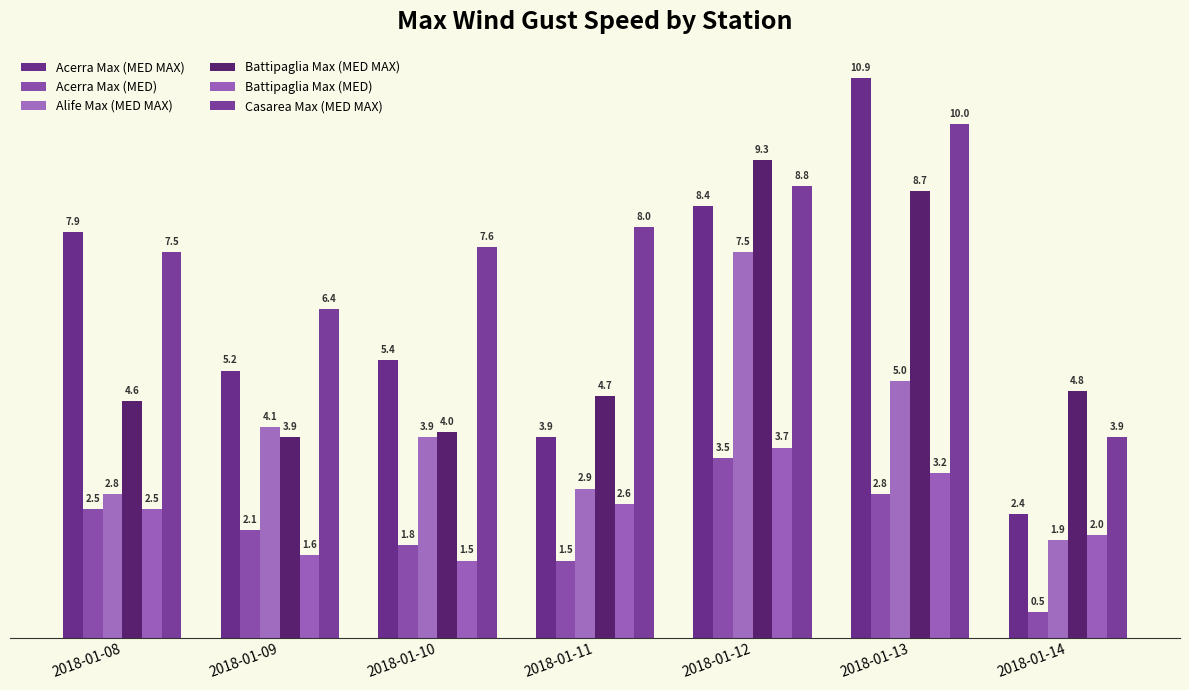

Which category has the highest value in the Battipaglia Max (MED) series?

2018-01-12